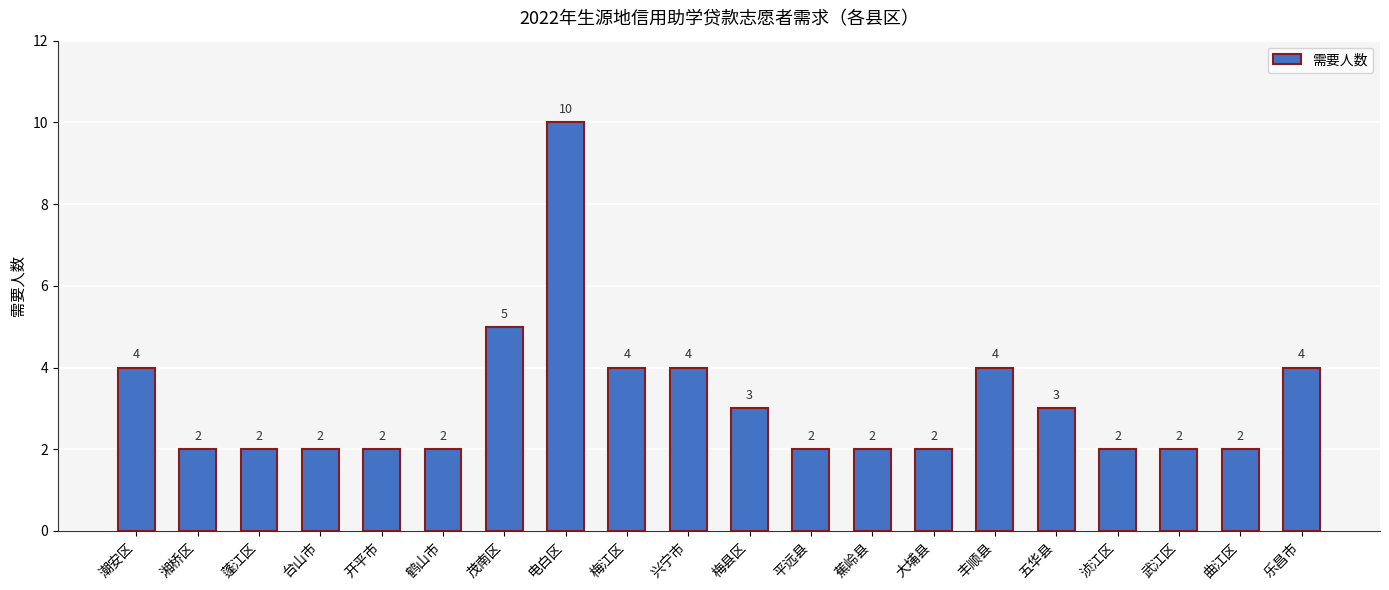

The value at 五华县 is 1. True or false?

False